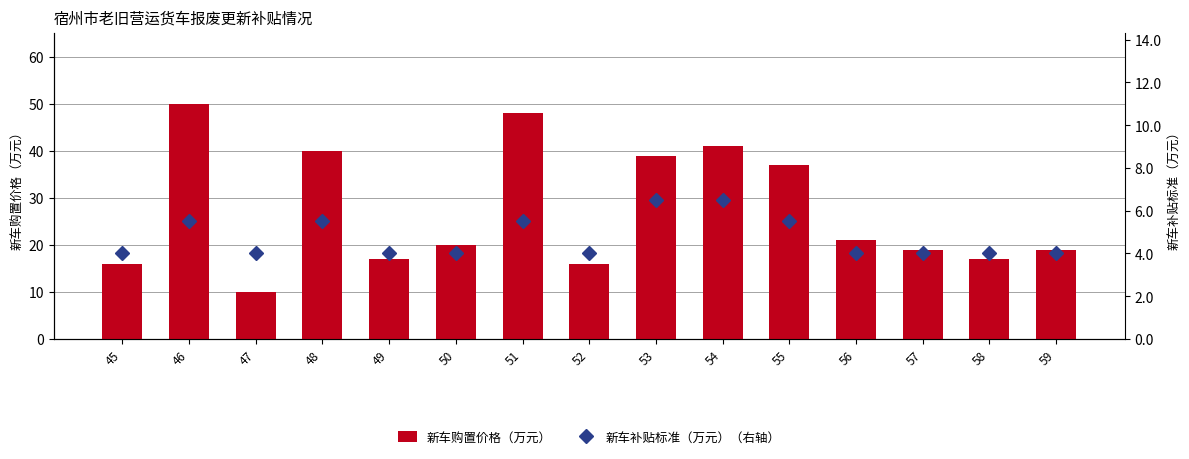

List the series in order of their overall mean, lowest first.

新车补贴标准（万元）（右轴）, 新车购置价格（万元）